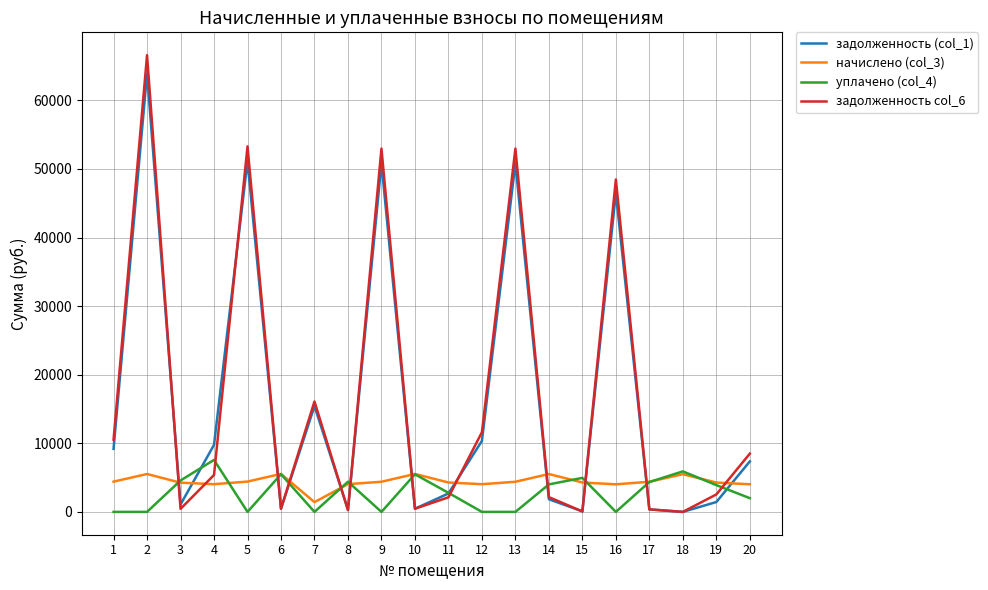

What is the difference between the maximum and minimum values in the задолженность (col_1) series?

63915.1